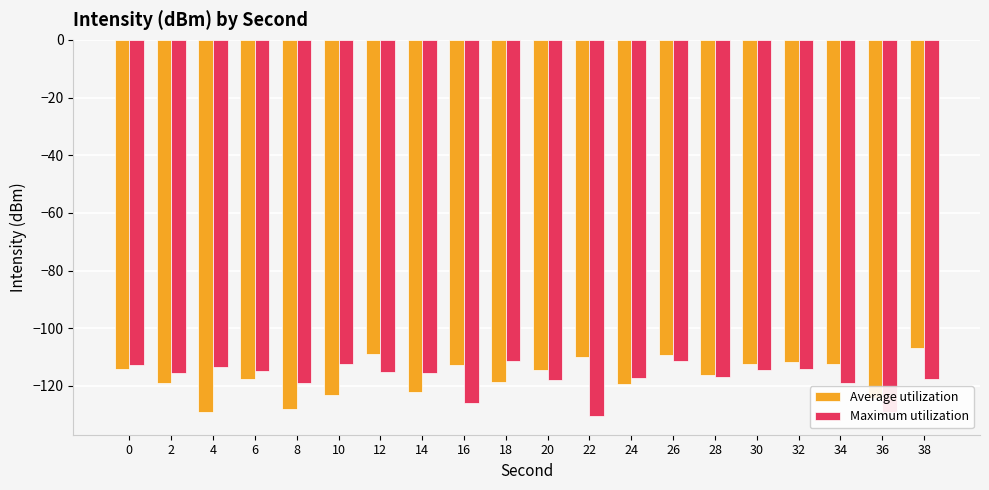

What is the difference between the maximum and minimum values in the Maximum utilization series?

19.1